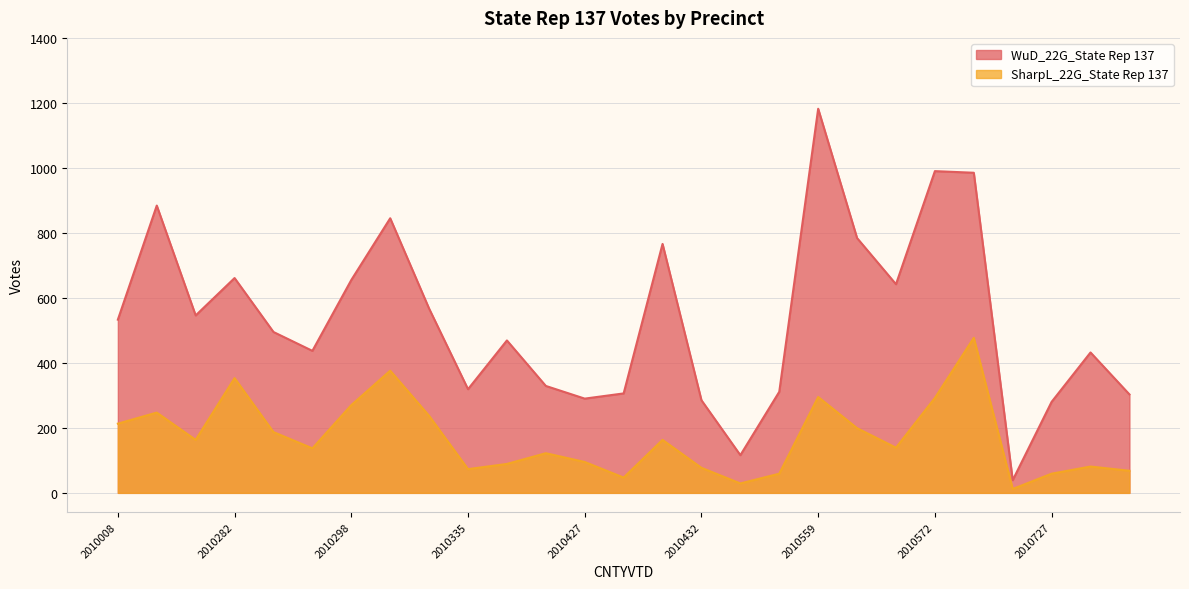

What is the value of the WuD_22G_State Rep 137 point at the 26th from the left?

432